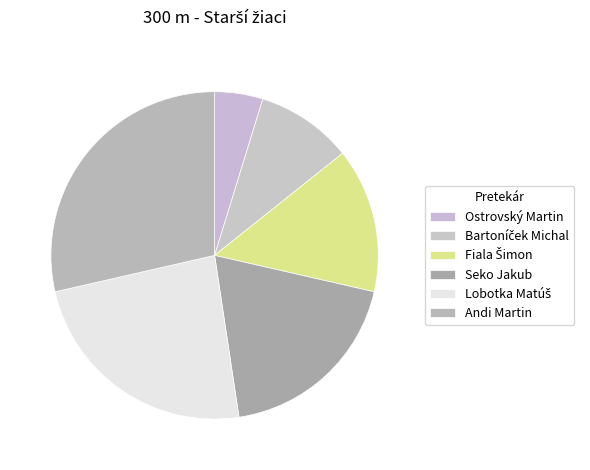

Which has a higher value, Seko Jakub or Ostrovský Martin?

Seko Jakub